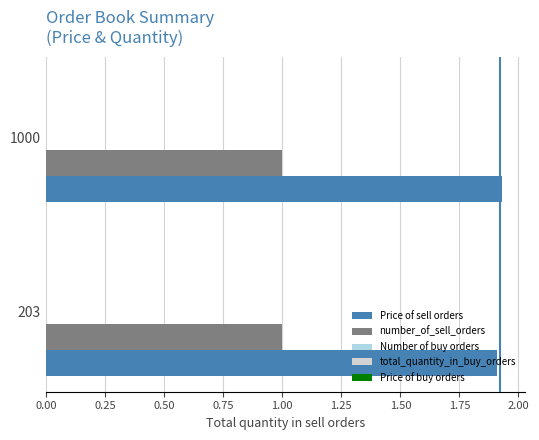

The Price of sell orders series shows 1.9 at 1000. True or false?

True